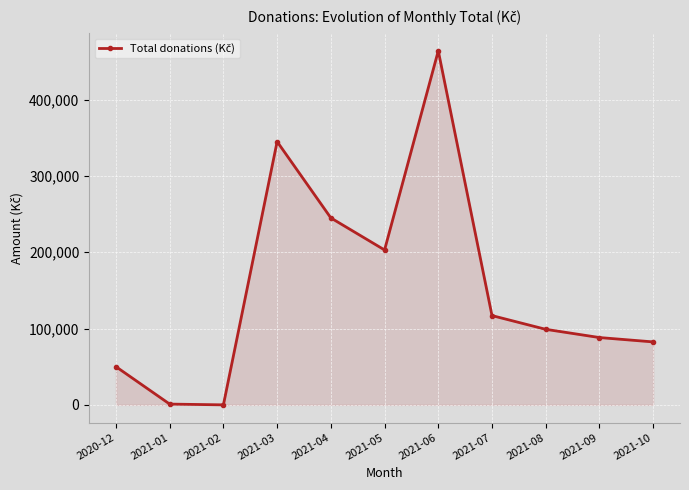

What is the average value?

154066